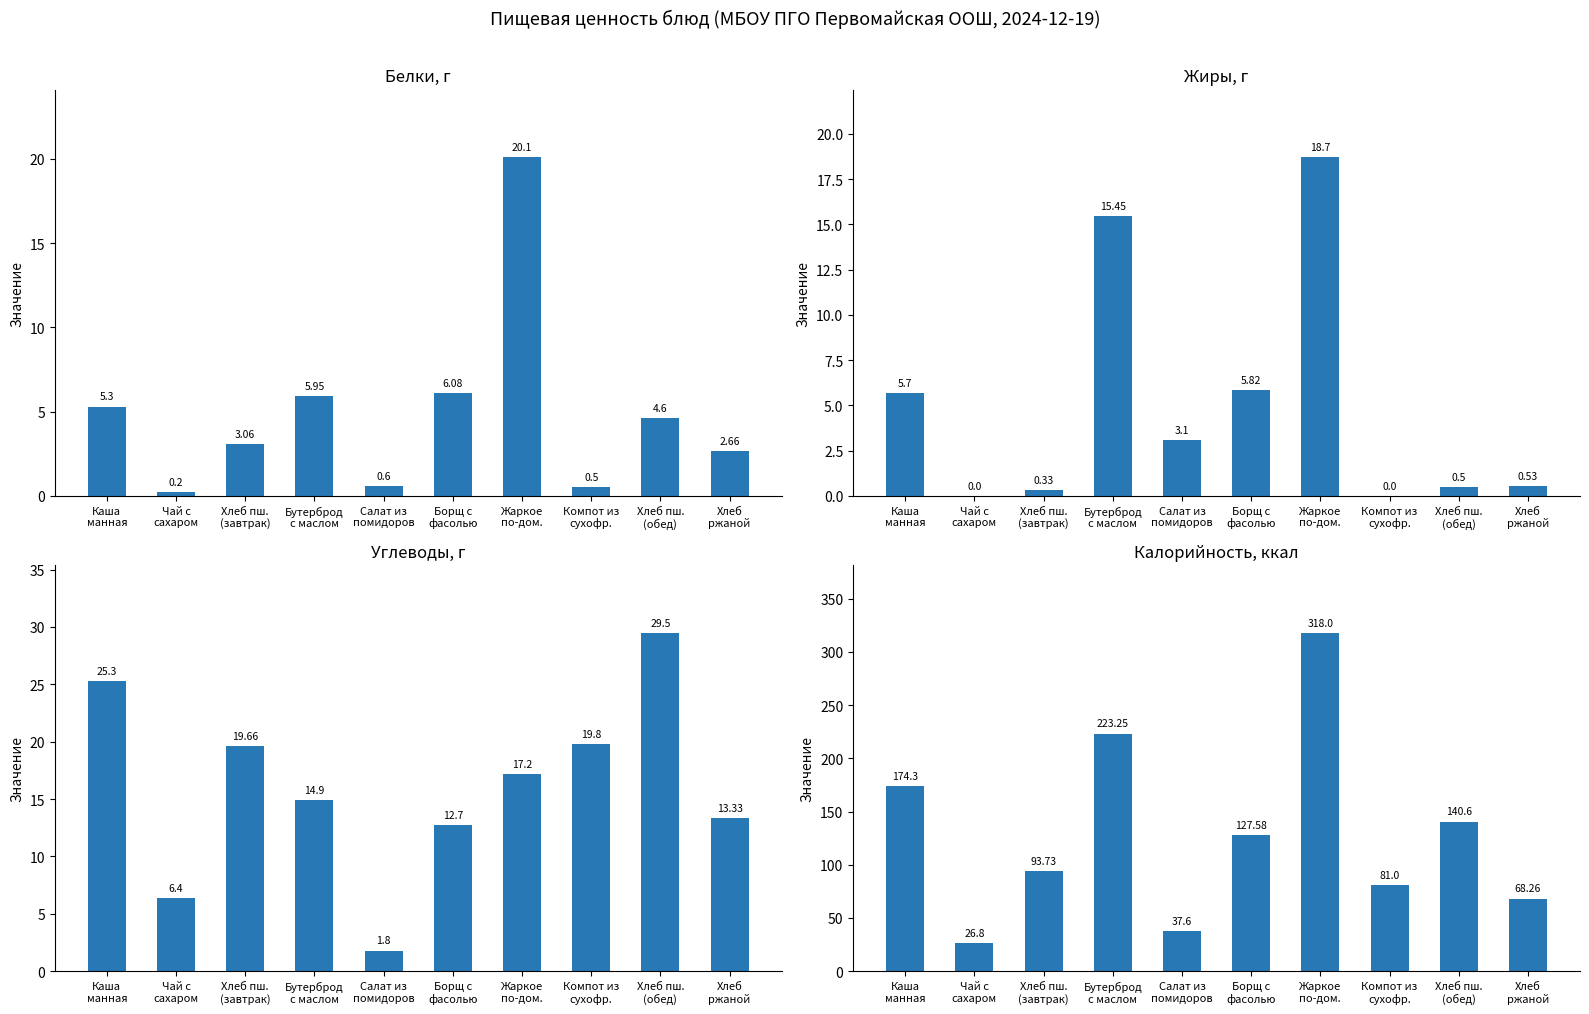

Does the chart contain stacked bars?

No